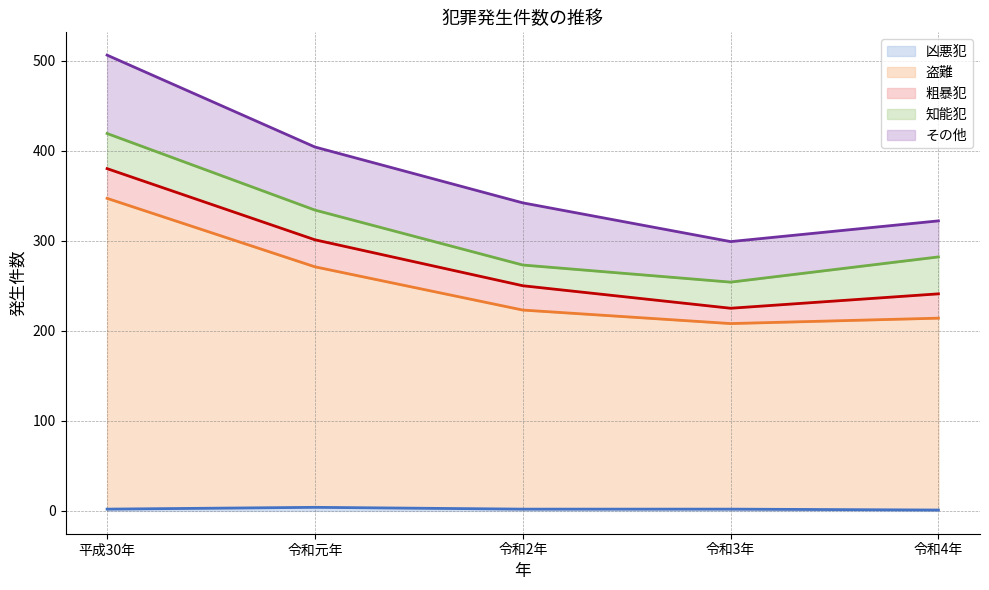

What are all the series names shown in the legend?

凶悪犯, 盗難, 粗暴犯, 知能犯, その他